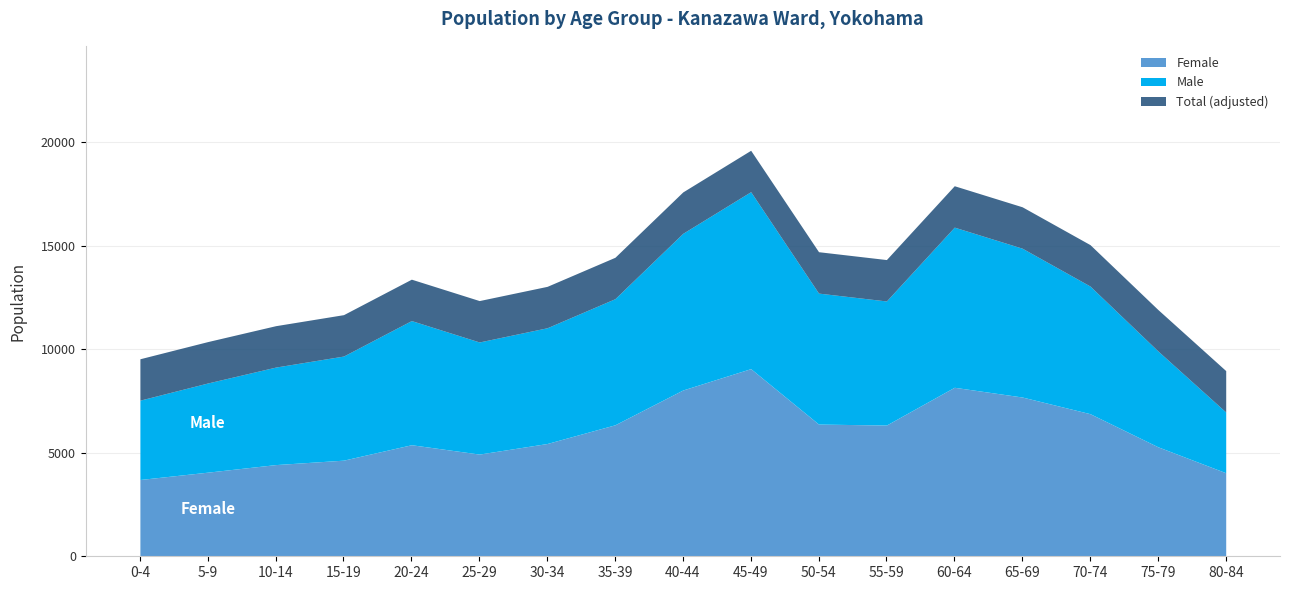

True or false: Male and Total cross at least once.

False